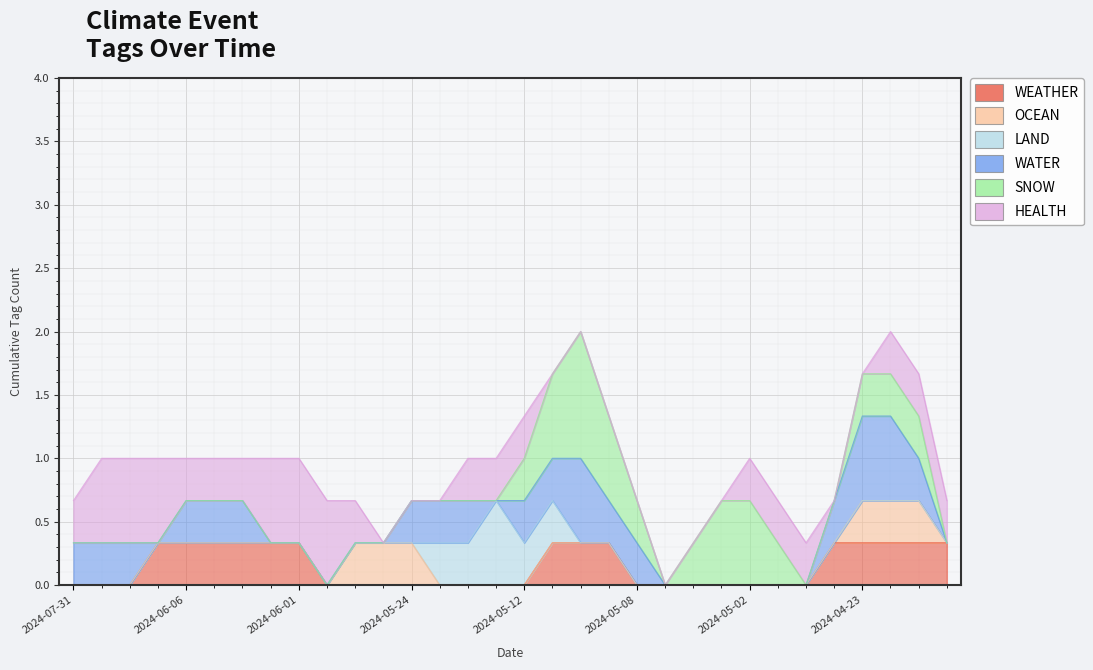

True or false: HEALTH has a value of 0 at 2024-04-27.

False